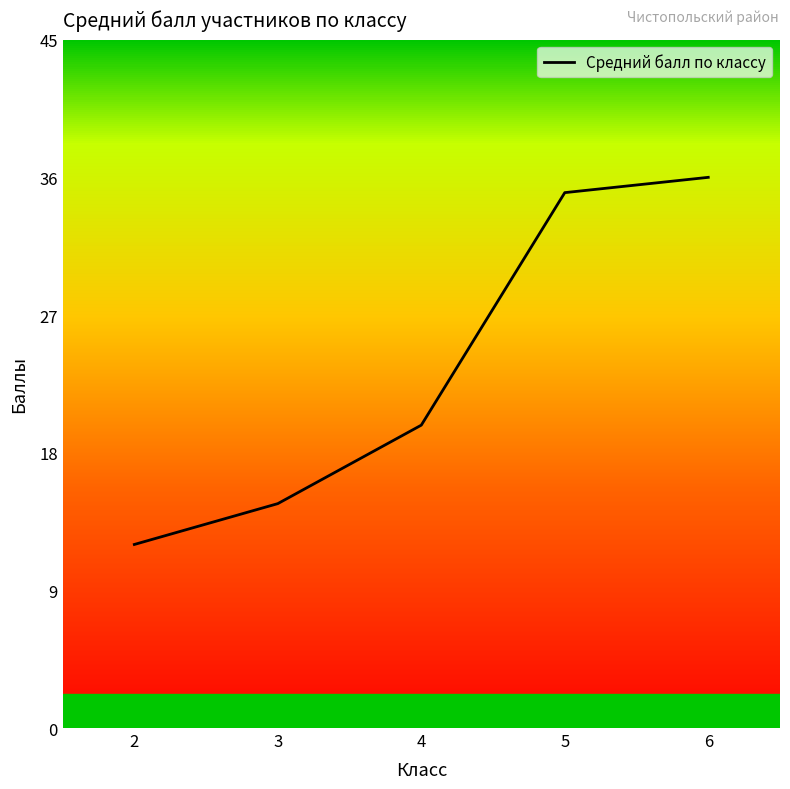

What is the sum of all values?

117.5